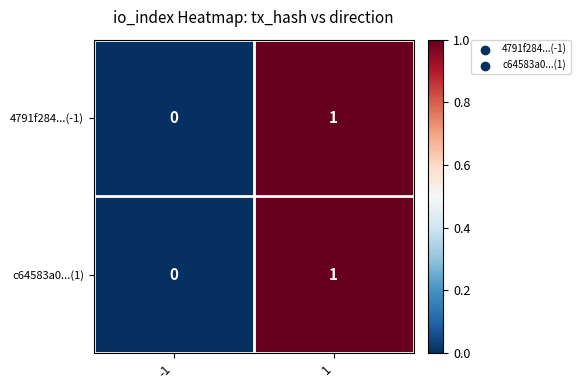

List the labels in order of c64583a0...(1) value, smallest first.

-1, 1